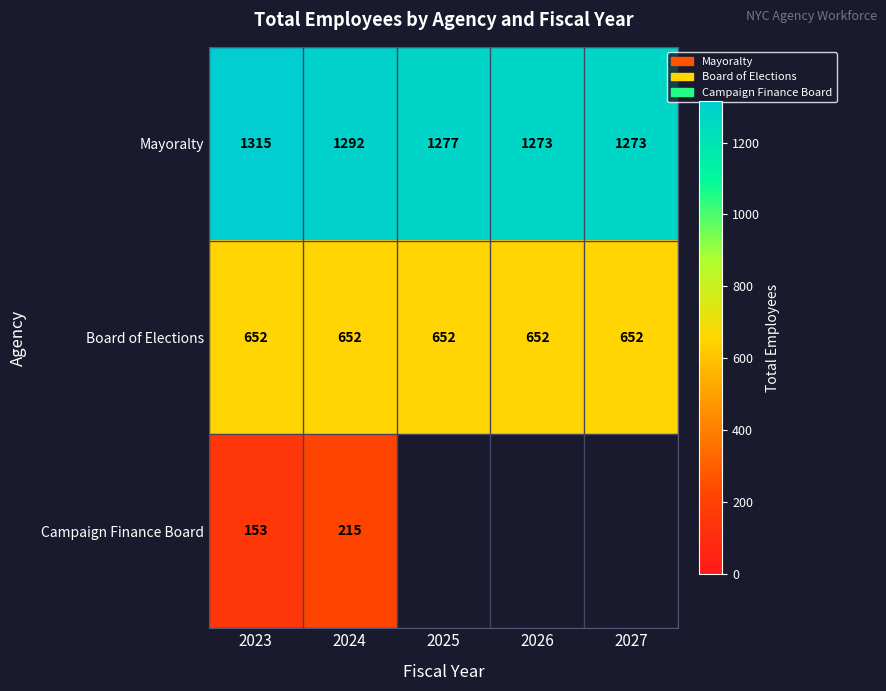

Read the Board of Elections value at 2023.

652